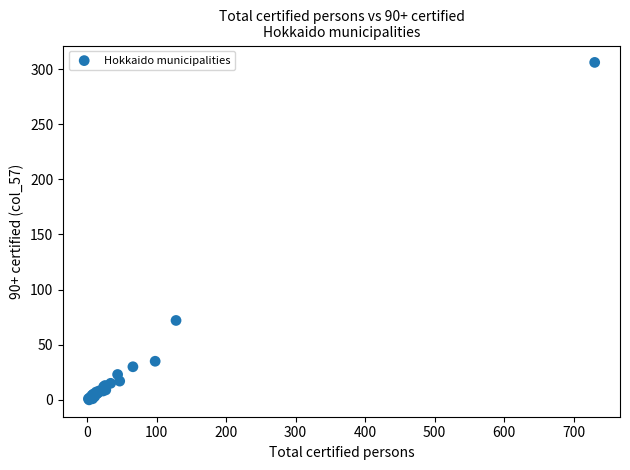

What Y value in the scatter plot is closest to 153?

72